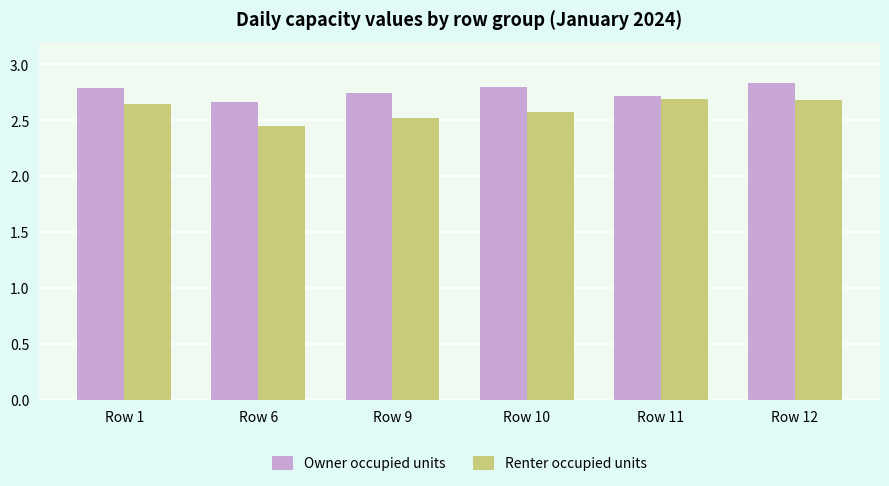

What is the sum of all Owner occupied units values?

16.5